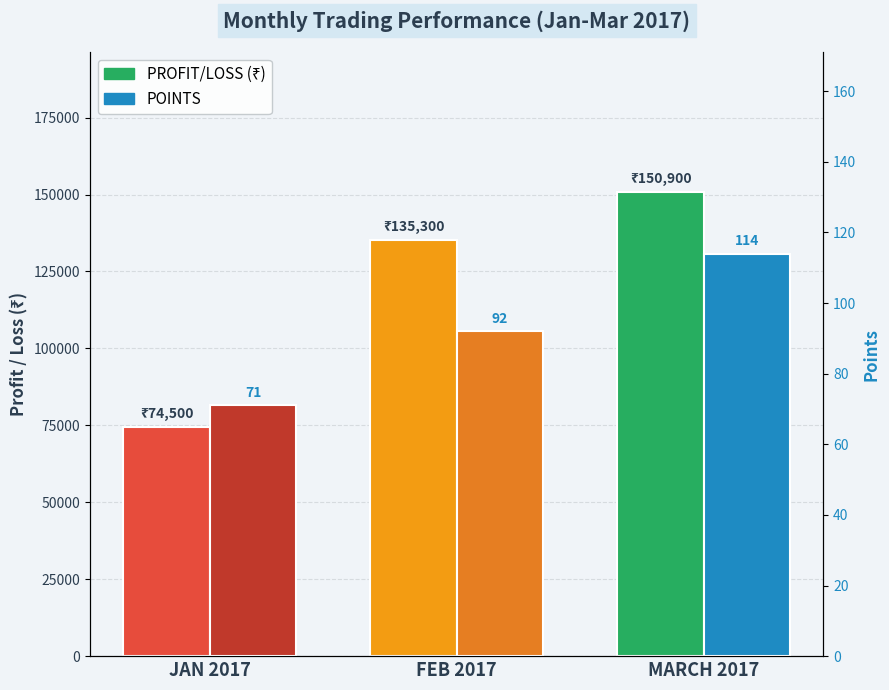

What are all the series names shown in the legend?

PROFIT/LOSS (₹), POINTS